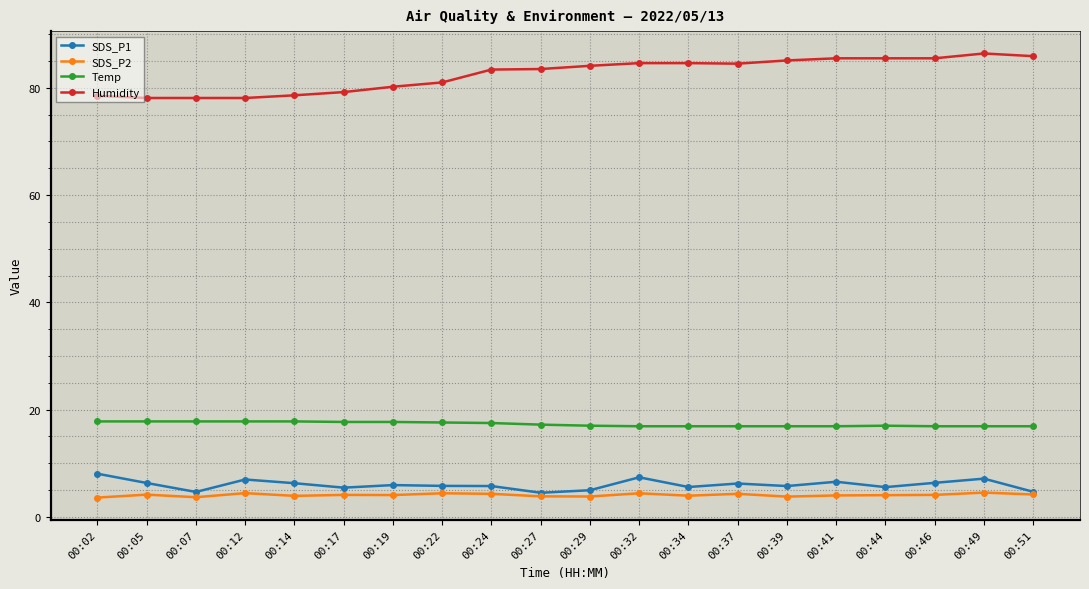

Is this an area chart (filled region under the line)?

No